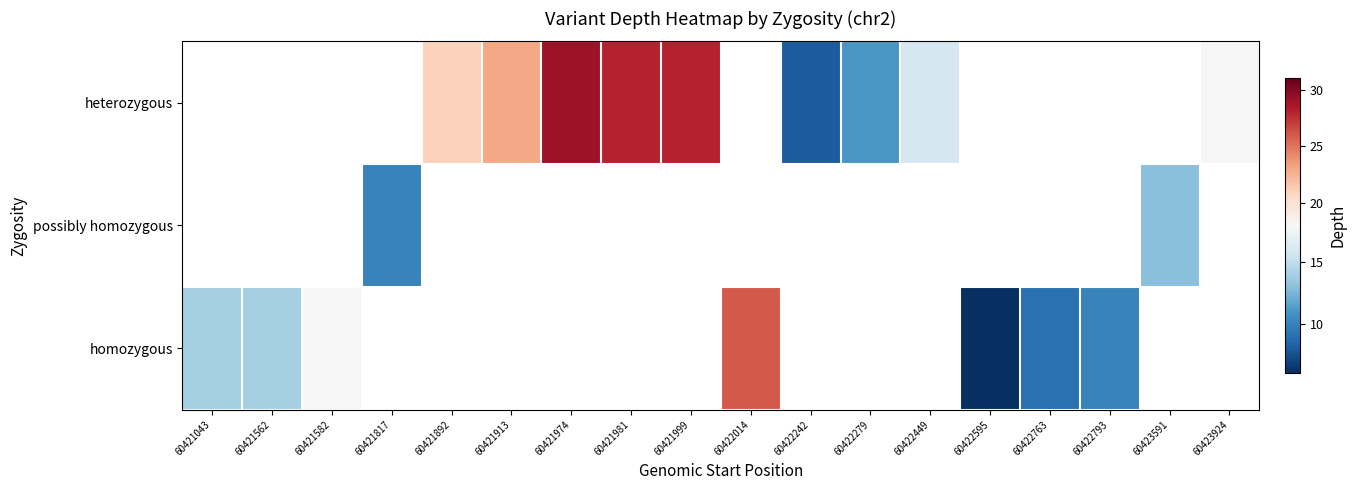

Which series has the widest spread of values?

homozygous